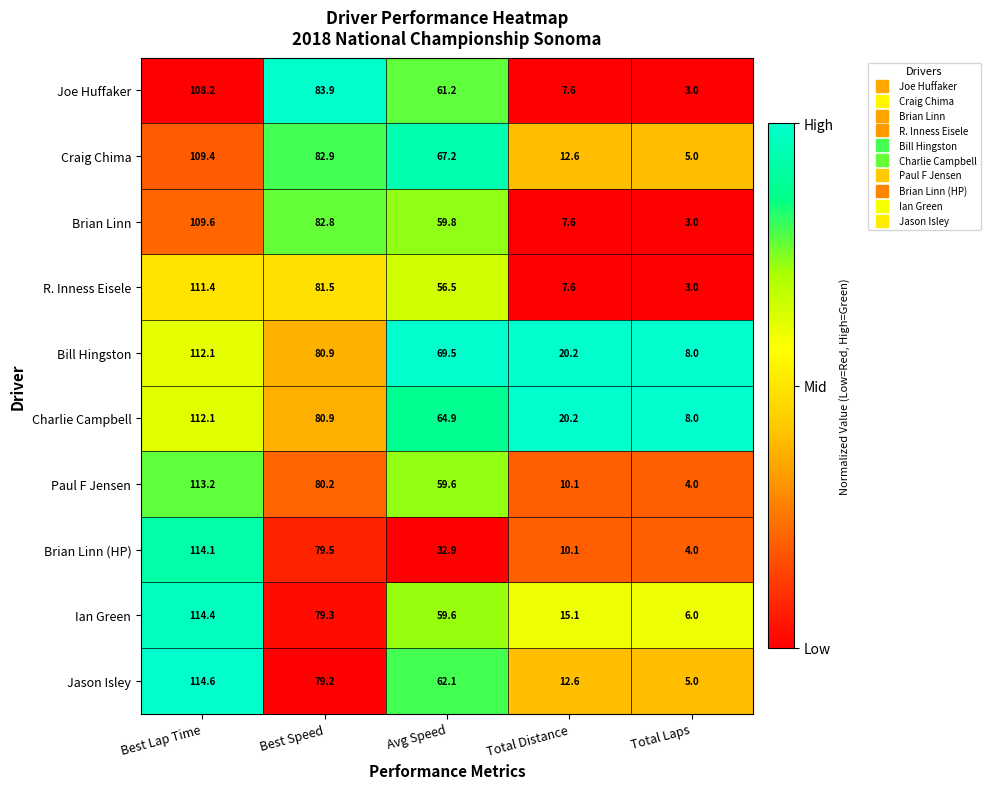

Which series changed the most between Avg Speed and Total Distance?

Craig Chima